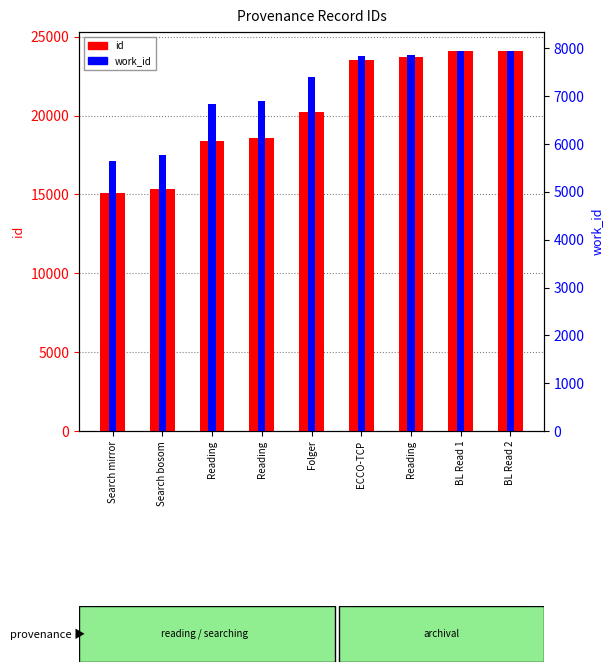

What is the value of the work_id bar at the 4th from the left?

6836